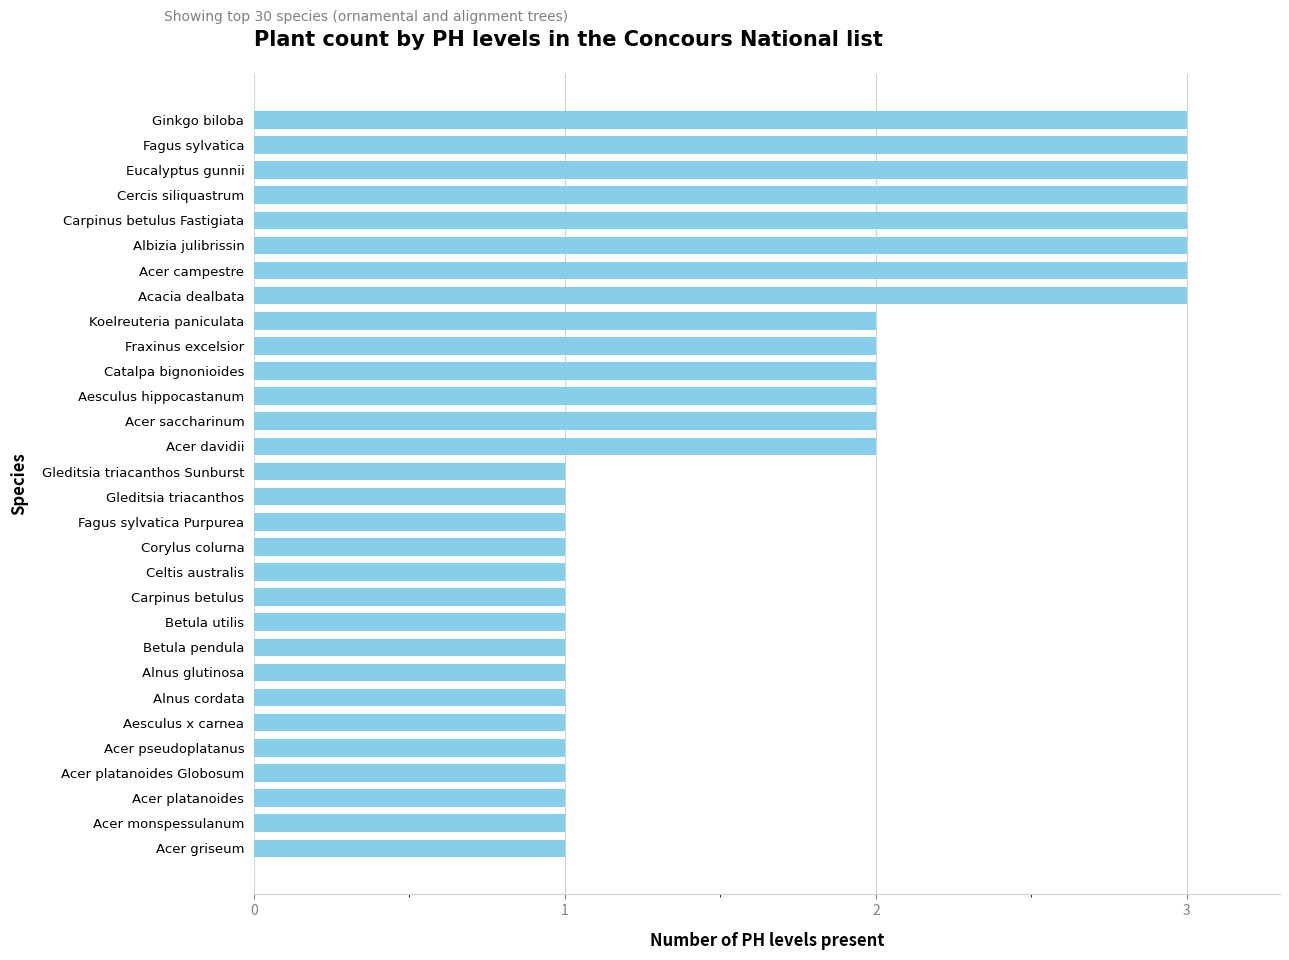

Are the bars grouped side by side (vs. stacked)?

No